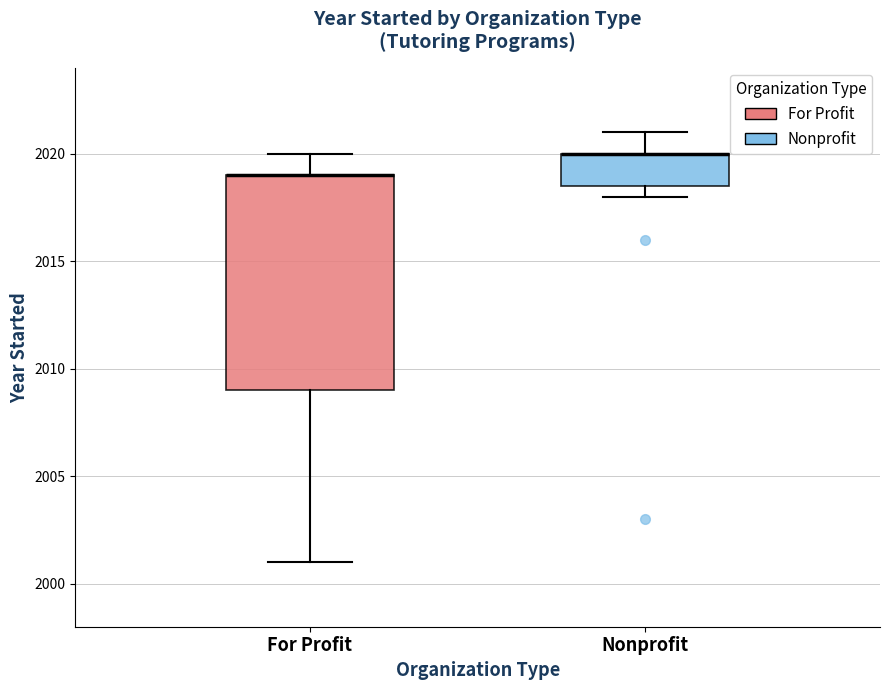

Reading left to right, read every box against the y-axis: the position of its median line, the range the box covers, and the ends of its whiskers. The values are not printed on the chart, so give them approximately, as read against the axis.

For Profit: median 2019.0 (drawn on the box's upper edge), box 2009.0 to 2019.0, whiskers 2001.0 to 2020.0
Nonprofit: median 2020.0 (drawn on the box's upper edge), box 2018.5 to 2020.0, whiskers 2018.0 to 2021.0